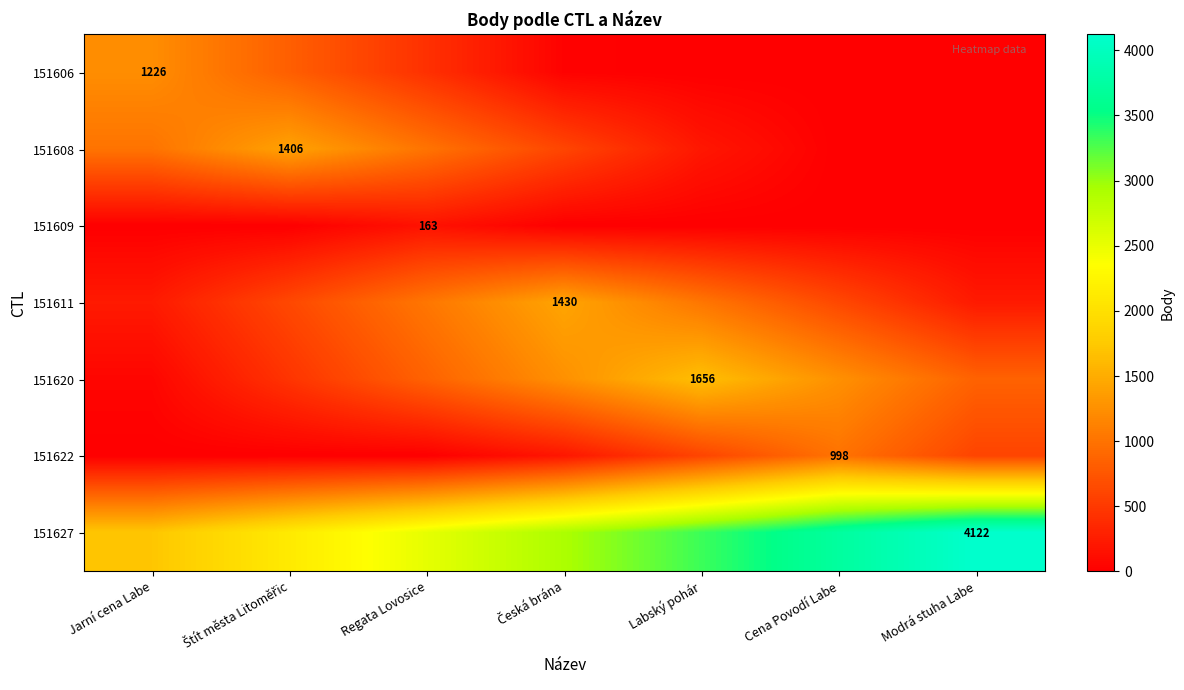

True or false: 151609 has a value of 163 at Regata Lovosice.

True